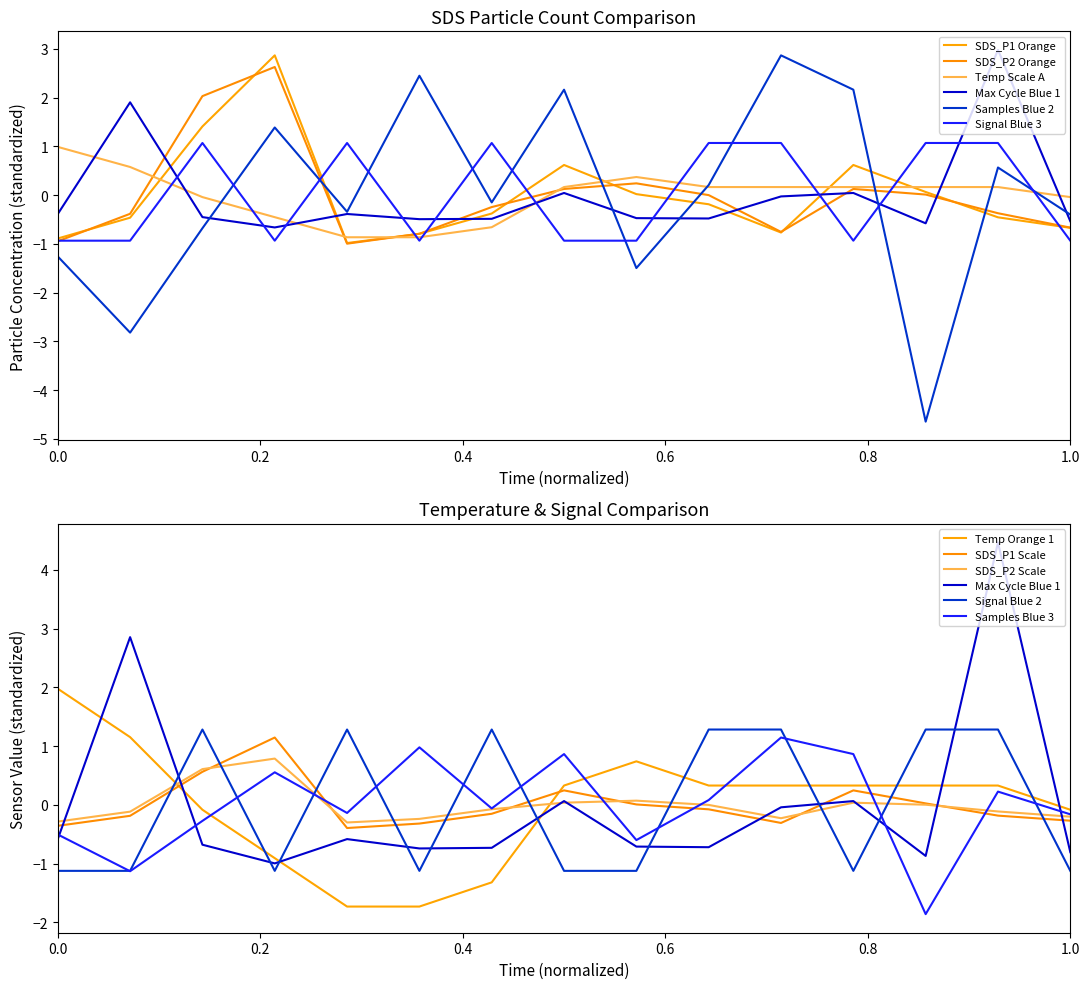

What is the total value across all series at 00:50?

2.3